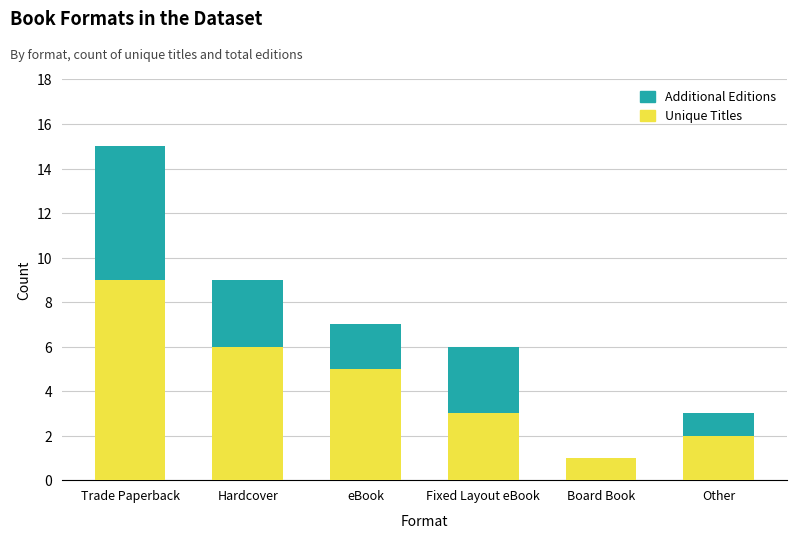

Is it true that Unique Titles equals 3 at eBook?

False